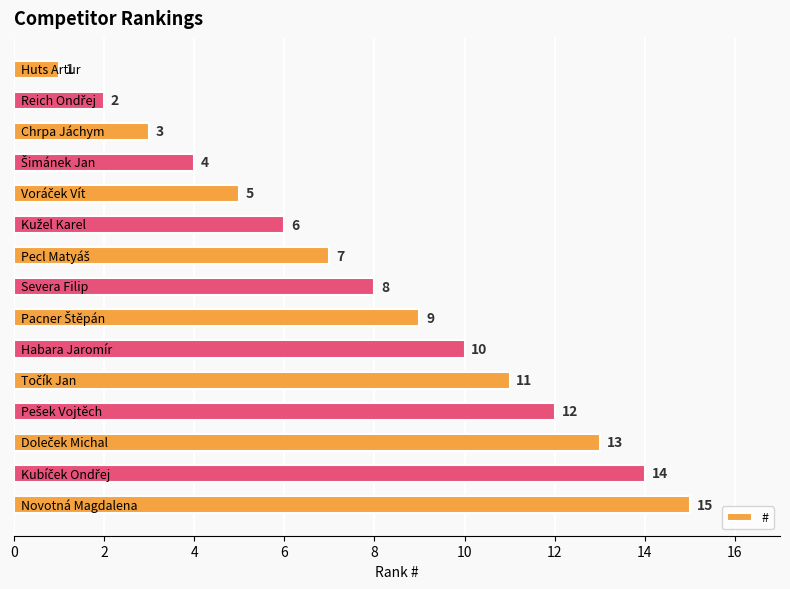

What is the value of the 14th bar from the top?

14